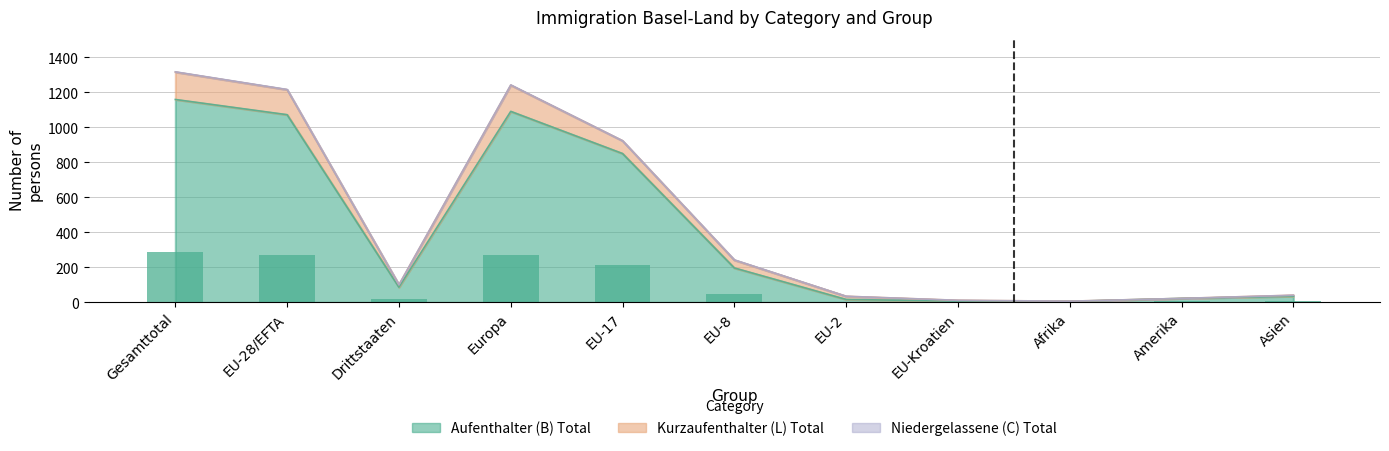

At which label is Aufenthalter (B) Total closest to 583?

EU-17